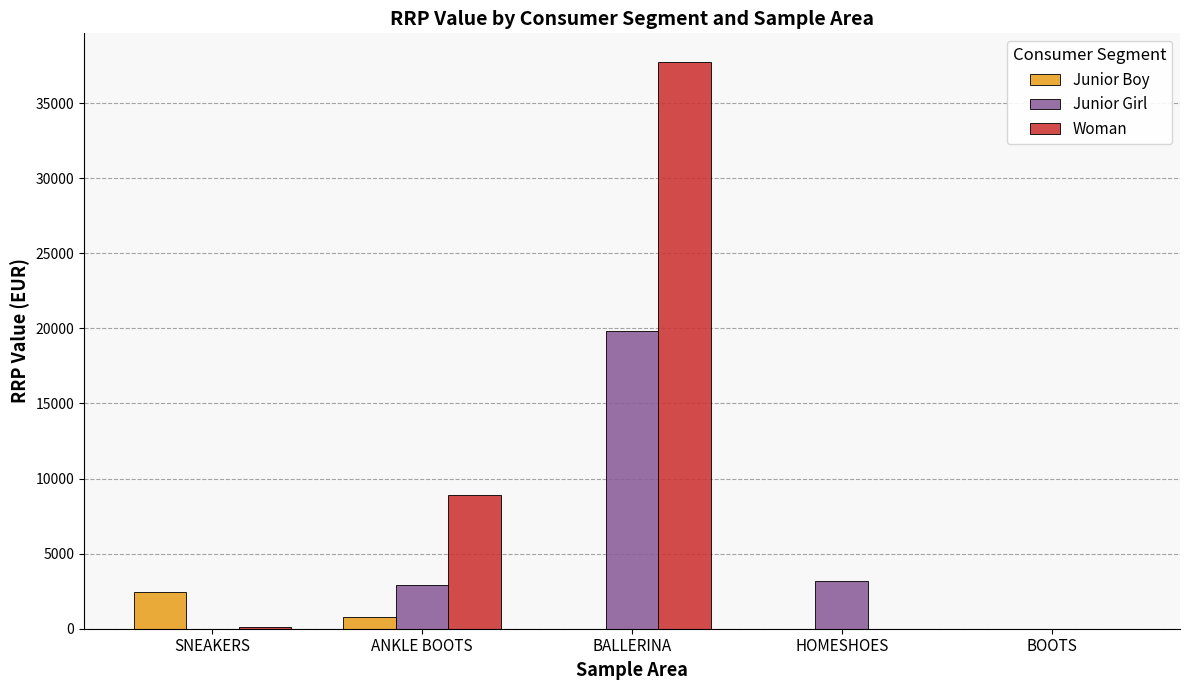

How many categories are shown in the chart?

5